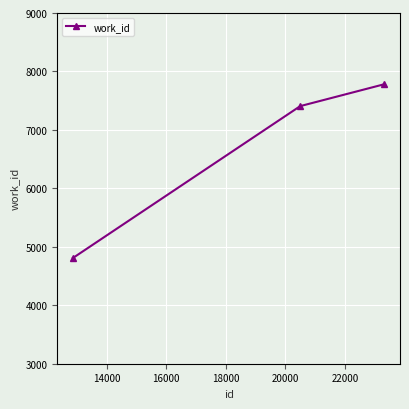

What is the average value?

6666